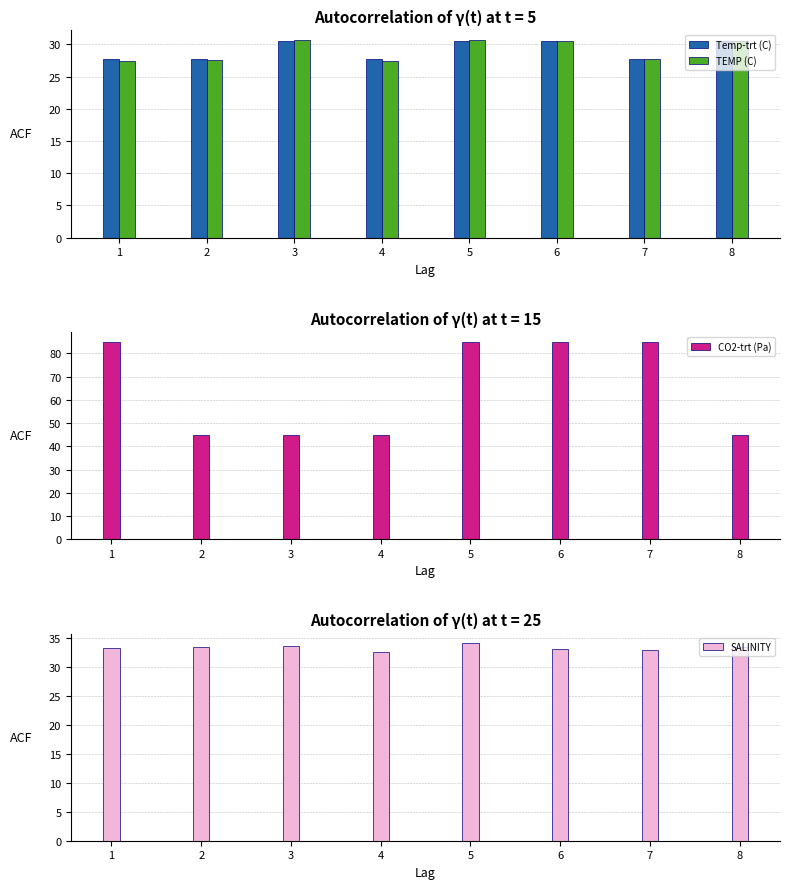

What is the greatest value displayed?

85.0